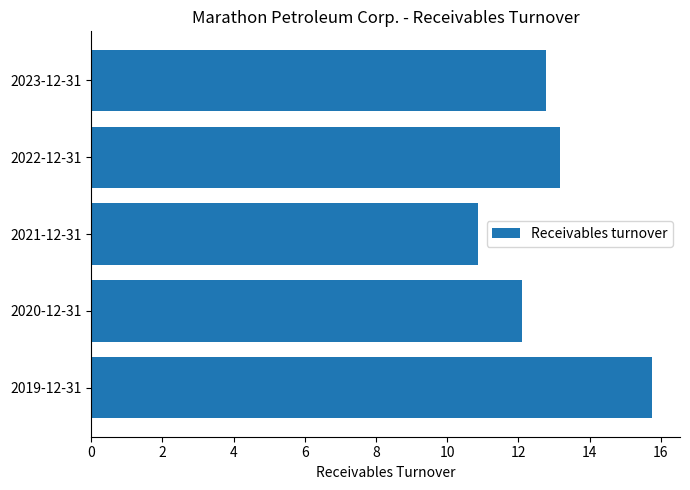

Rank the categories by value from highest to lowest.

2019-12-31, 2022-12-31, 2023-12-31, 2020-12-31, 2021-12-31